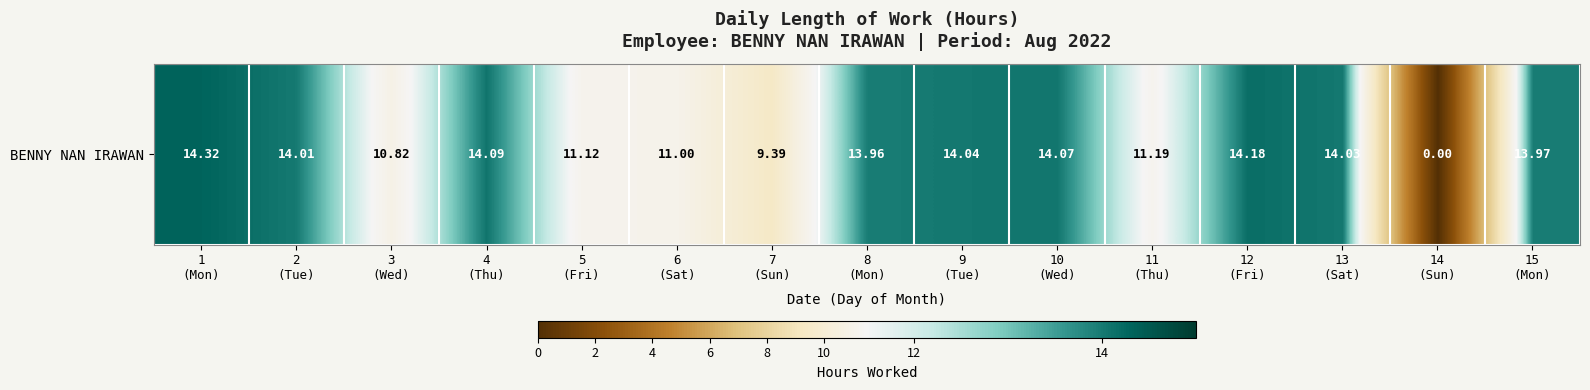

List the labels in order of value, largest first.

1
(Mon), 12
(Fri), 4
(Thu), 10
(Wed), 9
(Tue), 13
(Sat), 2
(Tue), 15
(Mon), 8
(Mon), 11
(Thu), 5
(Fri), 6
(Sat), 3
(Wed), 7
(Sun), 14
(Sun)